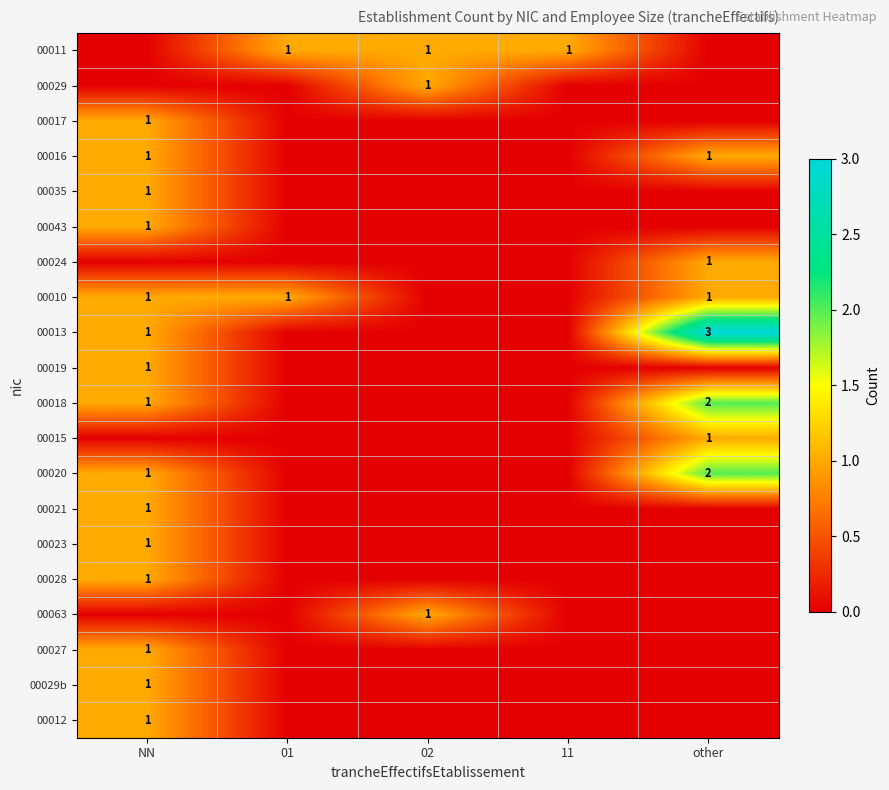

True or false: 00018 has a value of 3 at other.

False